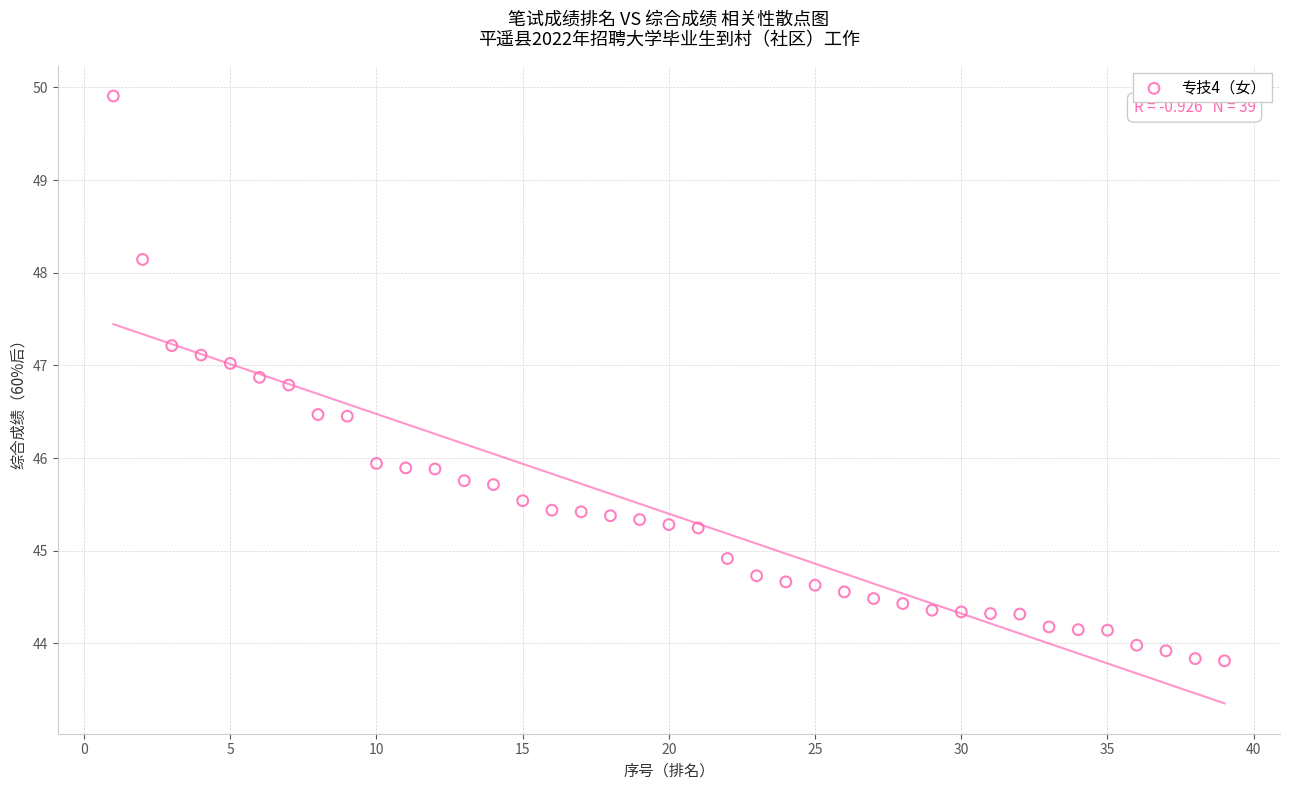

What is the range of Y values (max minus min)?

6.1